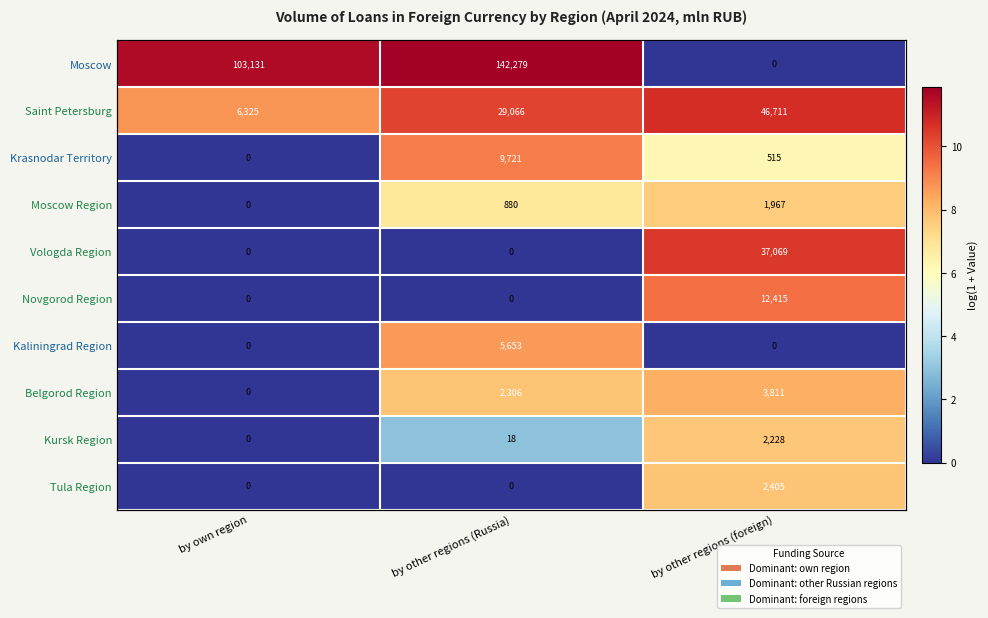

What is the difference between the maximum and minimum values in the Vologda Region series?

10.5